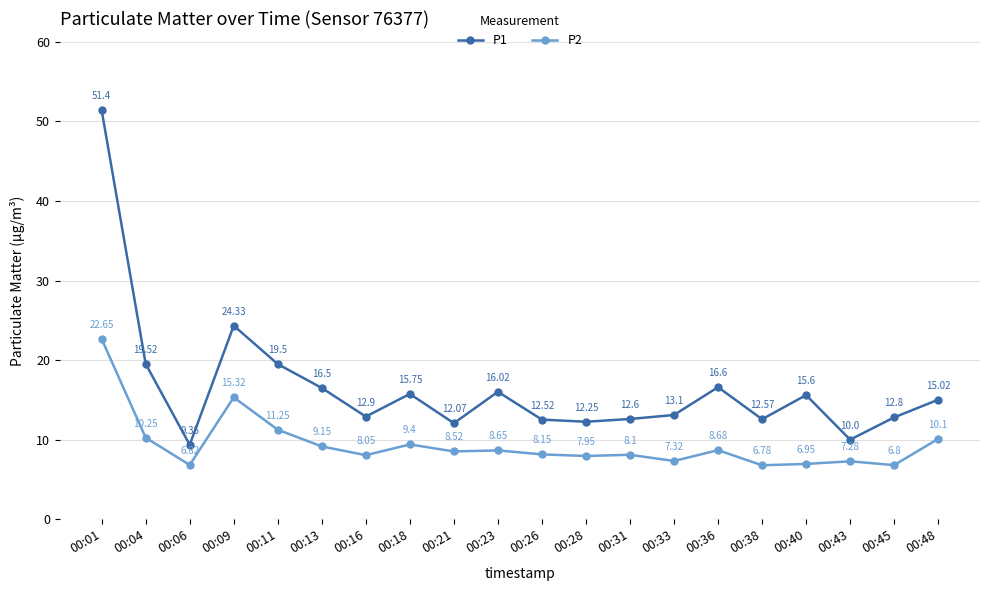

Where is the first local maximum for P1?

00:09